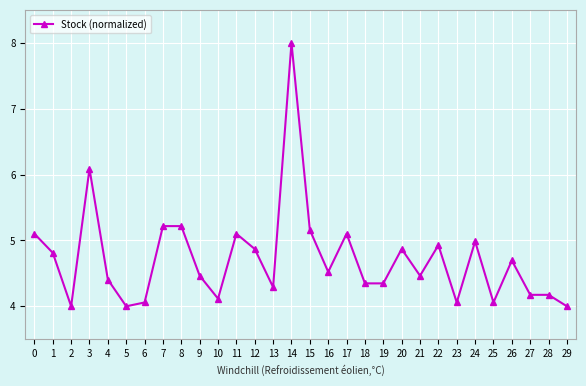

Is it true that the value at 0 is 9.0?

False